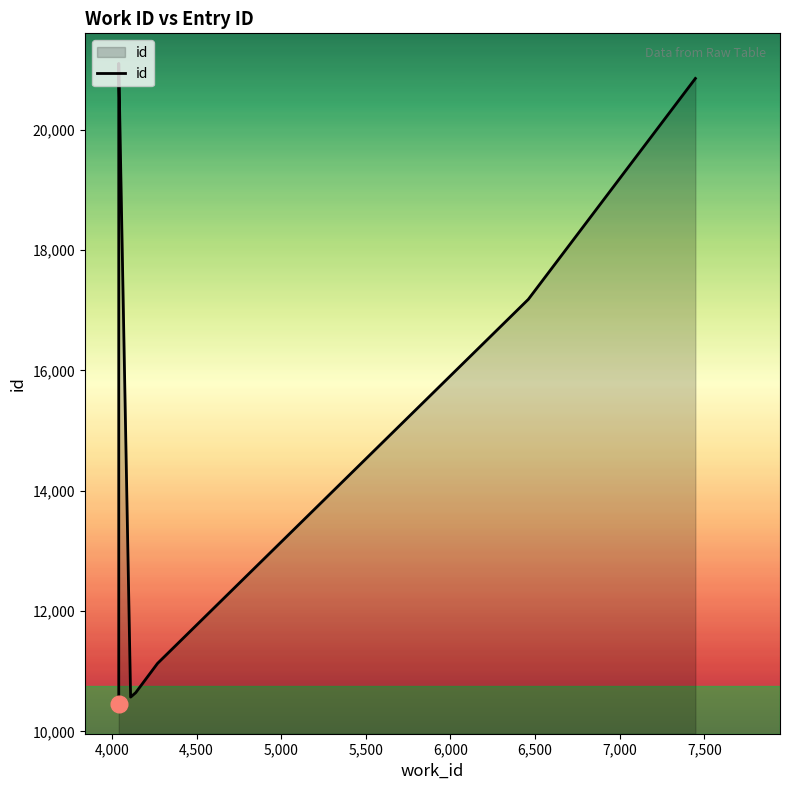

What is the maximum value shown in the chart?

21104